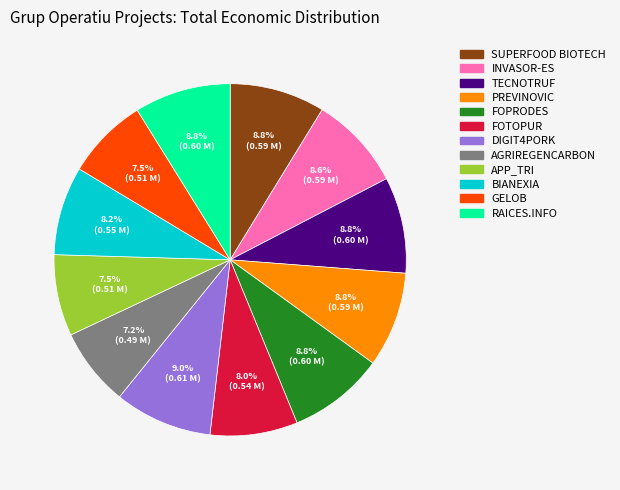

Does any single category account for the majority?

No